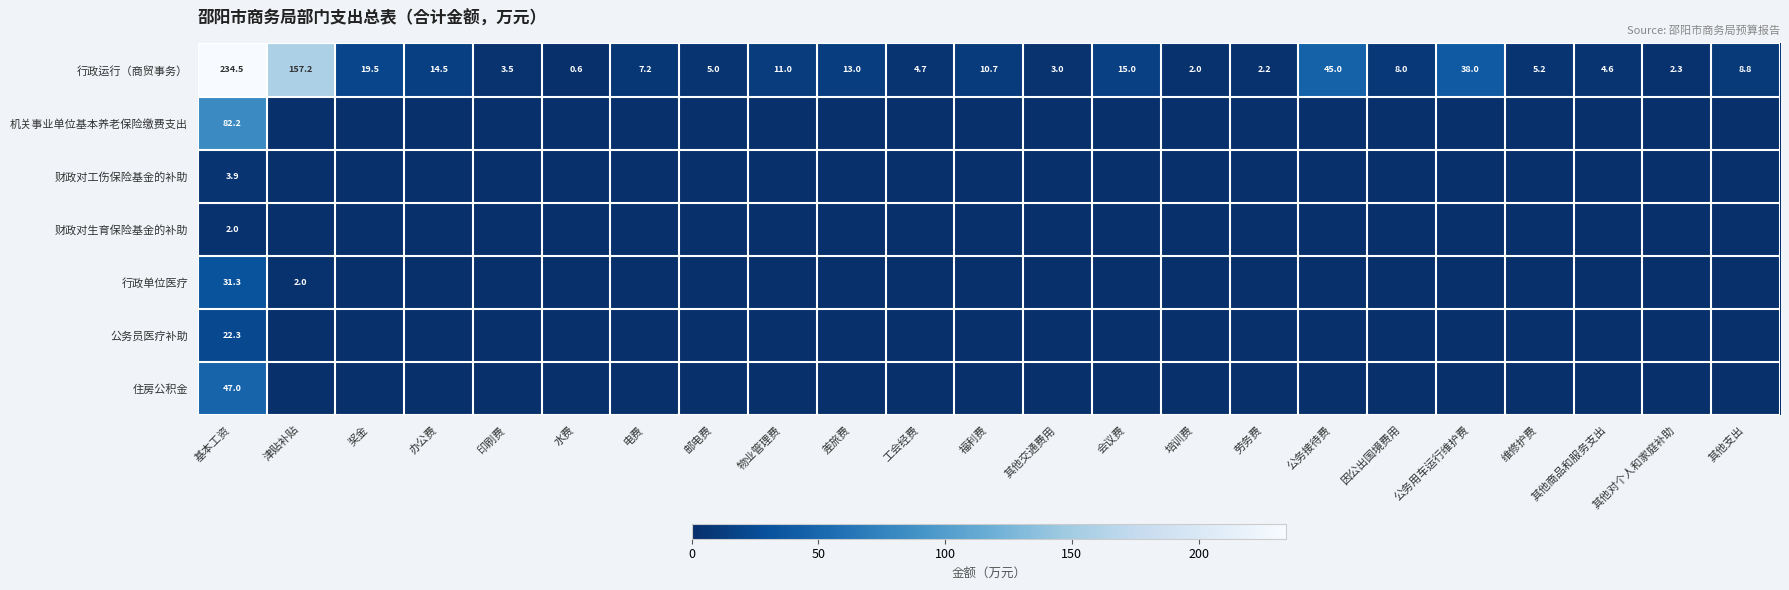

Which category has the lowest value across all series?

津贴补贴